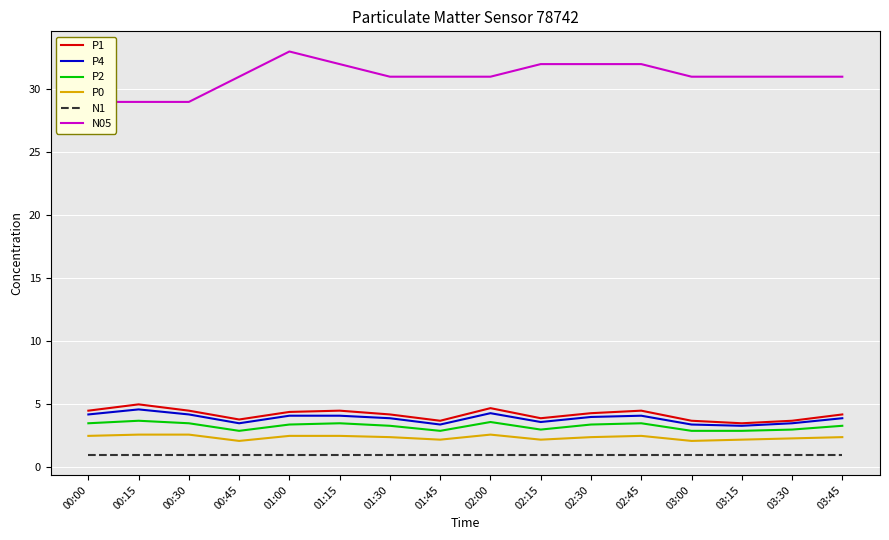

The P2 series shows 3.8 at 03:15. True or false?

False